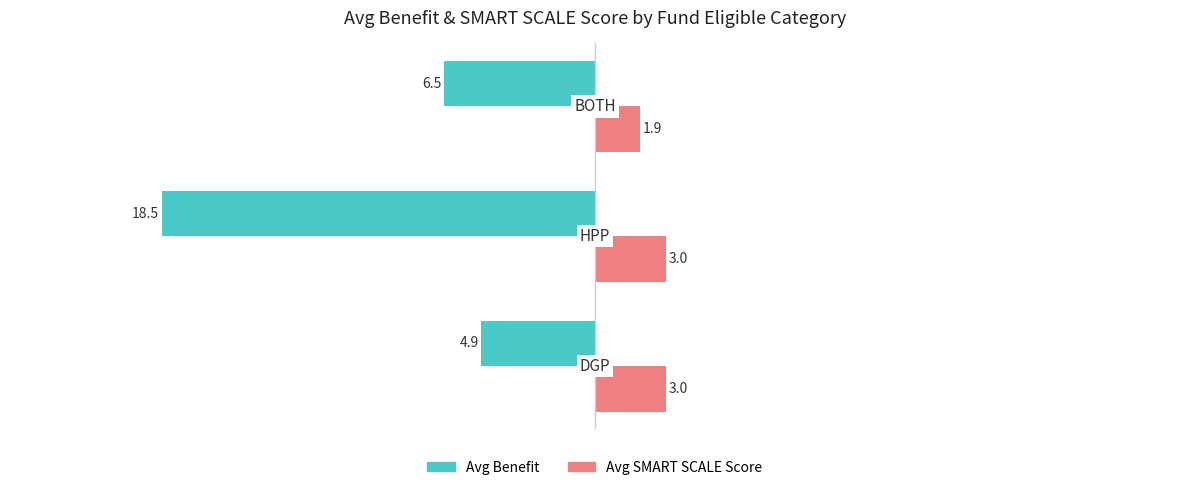

What is the difference between the maximum and minimum values in the Avg Benefit series?

13.6